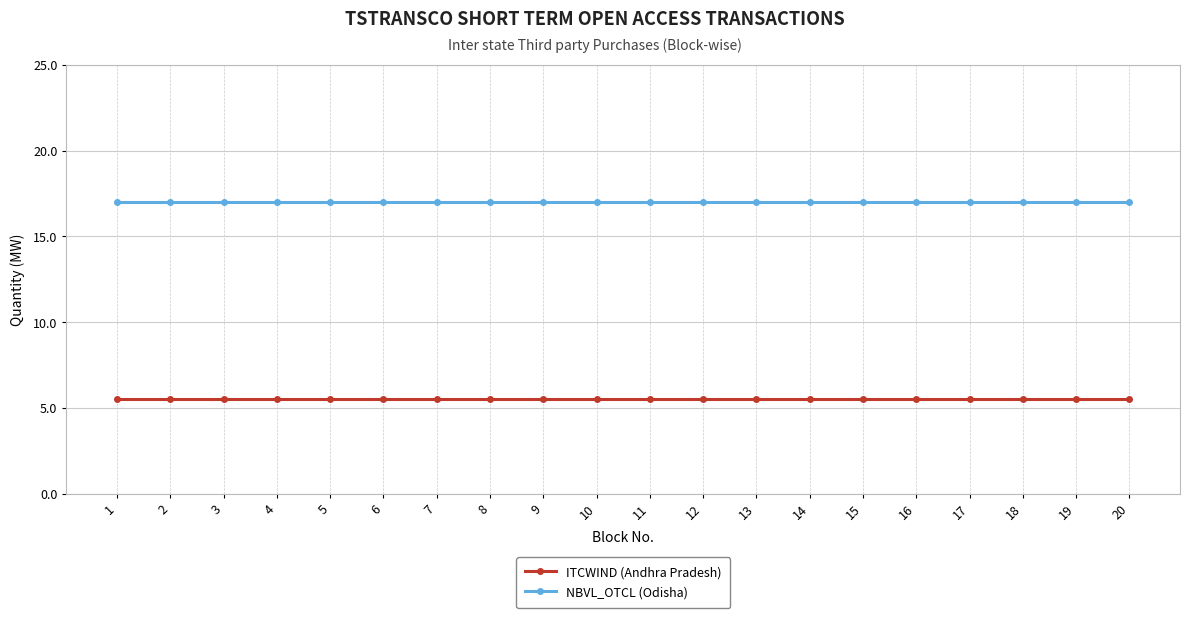

Which series has the largest total across all categories?

NBVL_OTCL (Odisha)